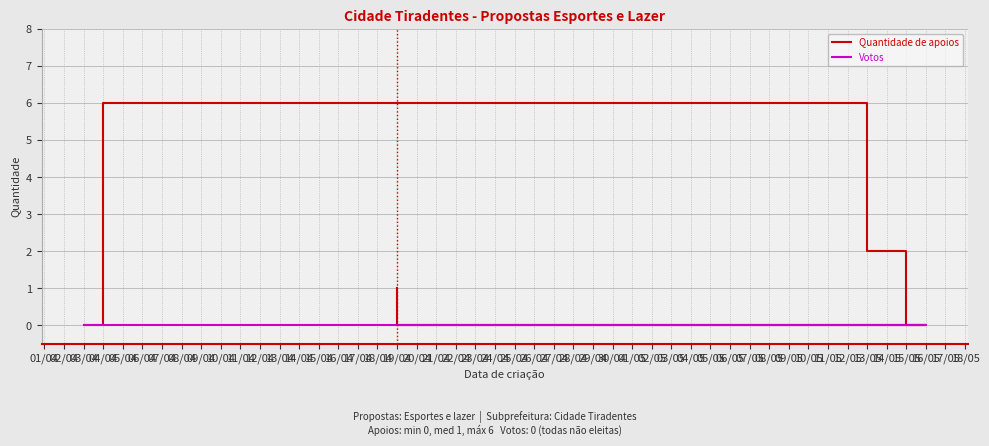

True or false: Votos and Quantidade de apoios intersect in this chart.

False